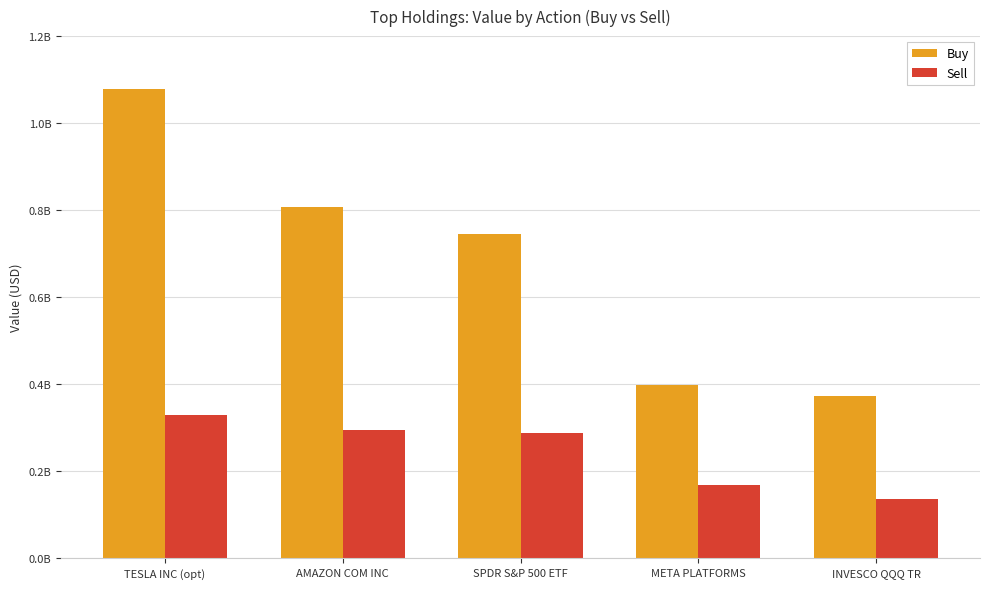

What are all the series names shown in the legend?

Buy, Sell